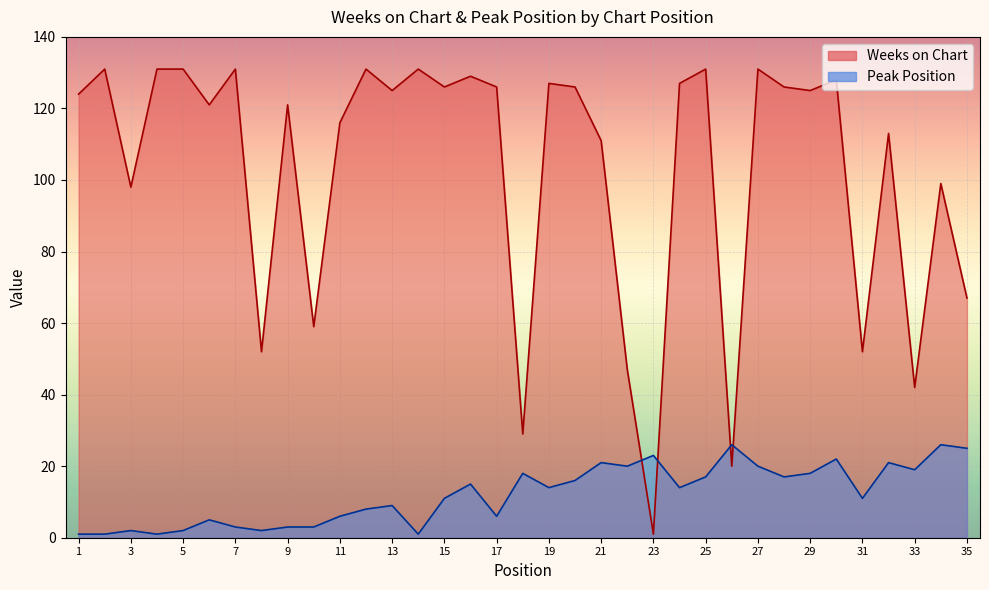

What is the difference between the maximum and second lowest values in the Peak Position series?

25